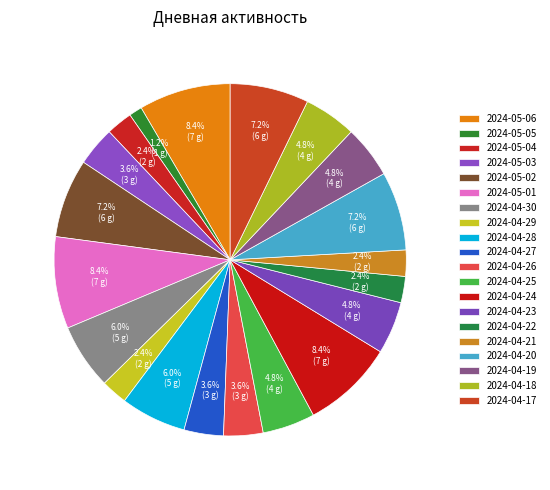

Count the number of slices in the pie.

20